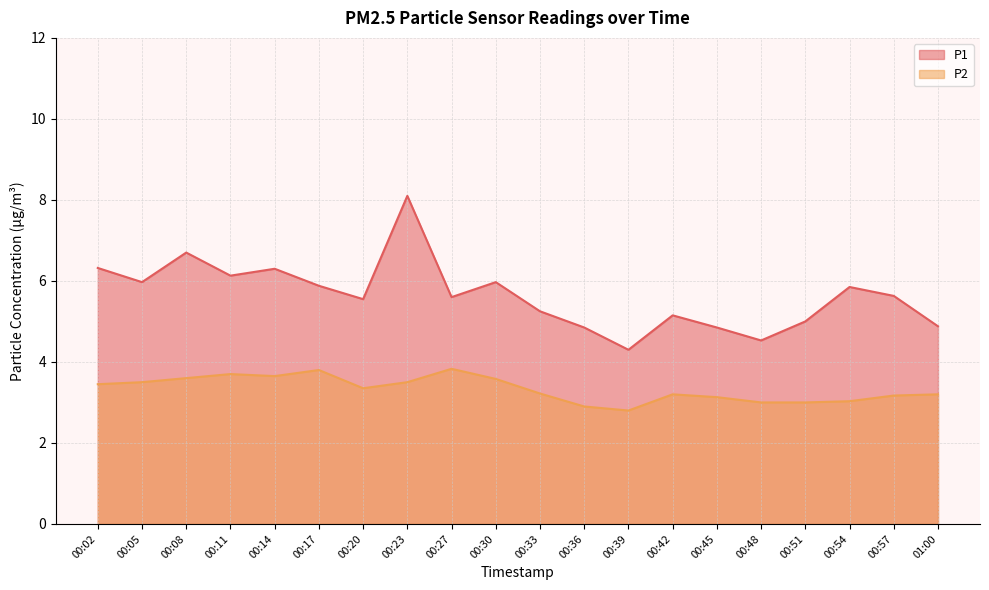

What is the label of the 20th point from the right?

00:02